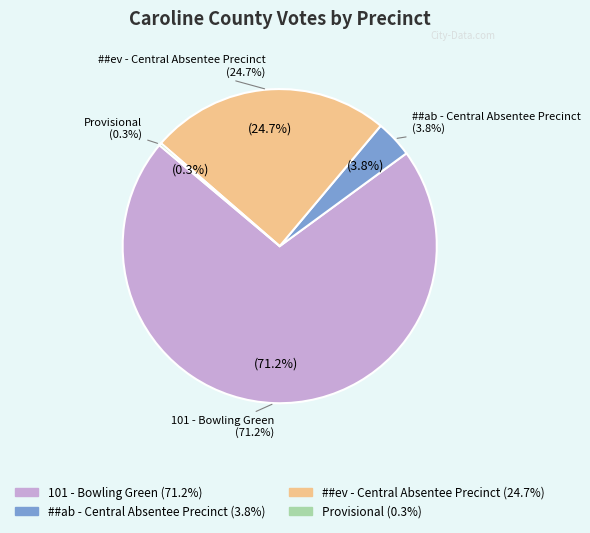

Is it true that Provisional is 0% of the pie?

True